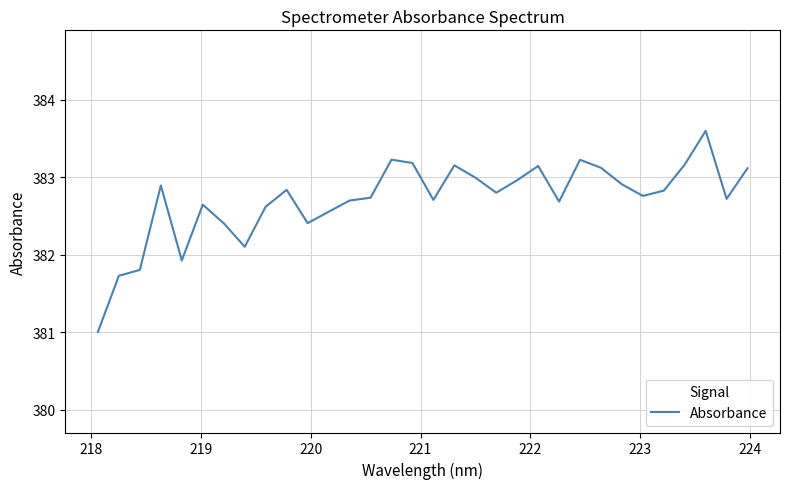

What is the difference between the maximum and minimum values?

2.6